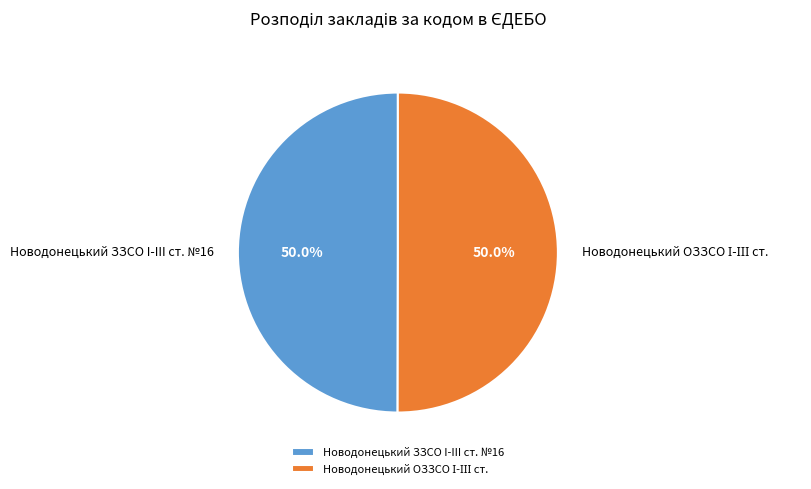

What portion of the pie excludes Новодонецький ЗЗСО I-III ст. №16?

50.0%